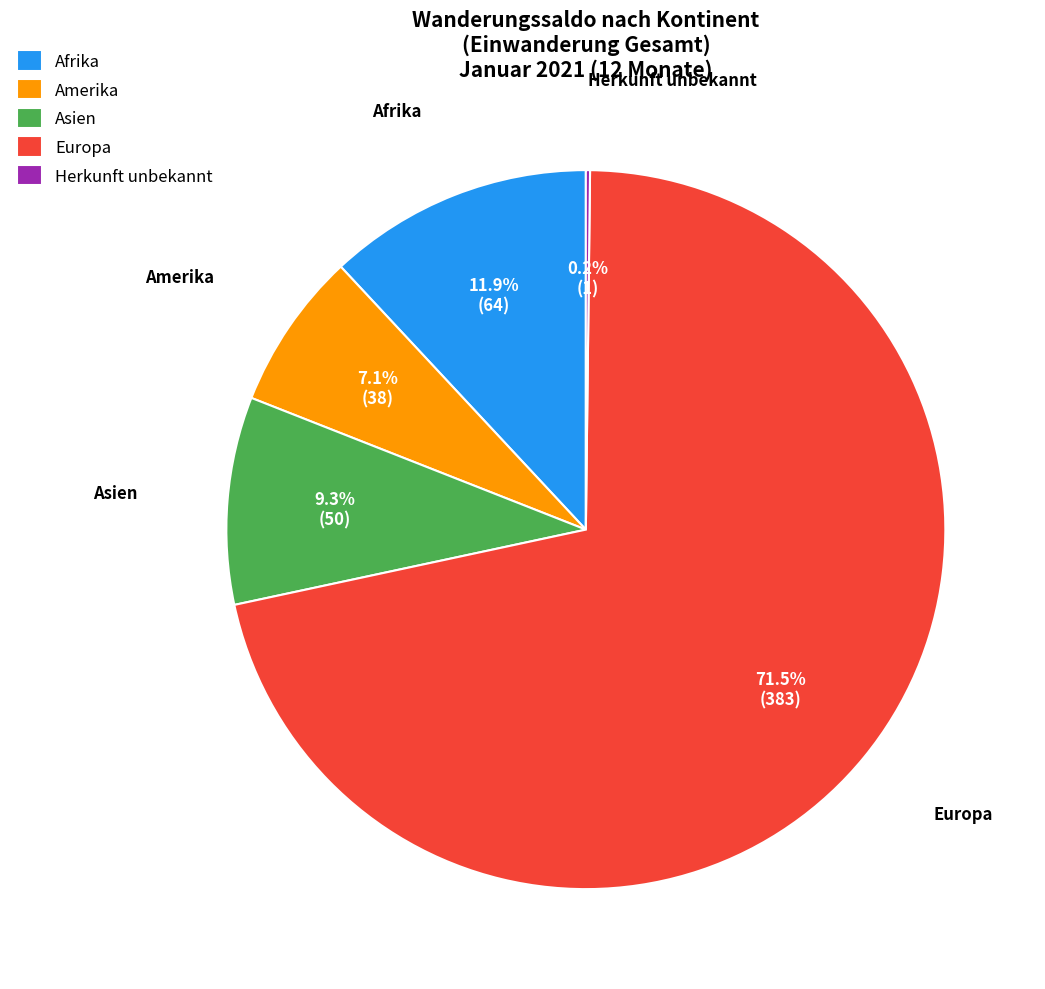

Does any single category account for the majority?

Yes